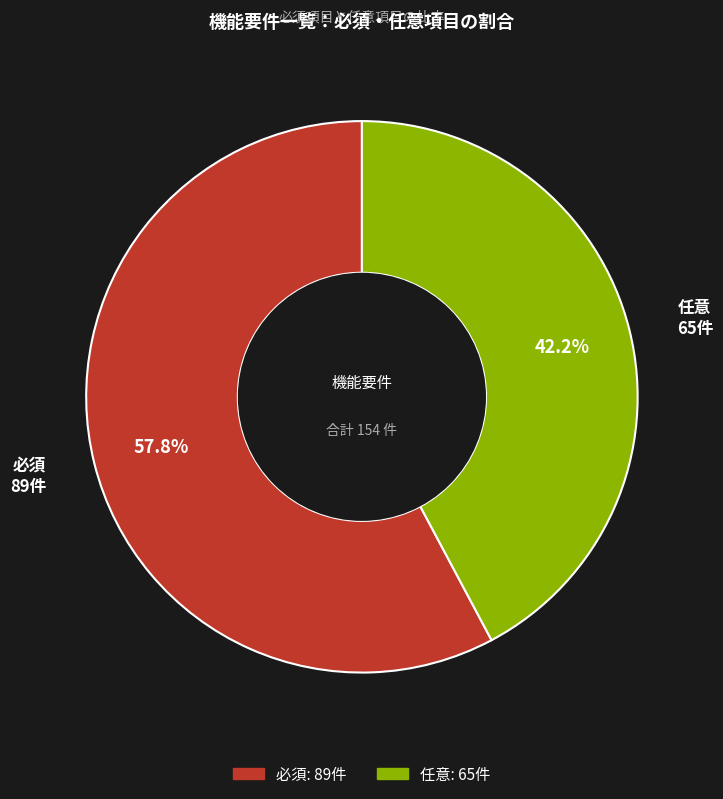

To the nearest percent, what is the average slice percentage?

50%